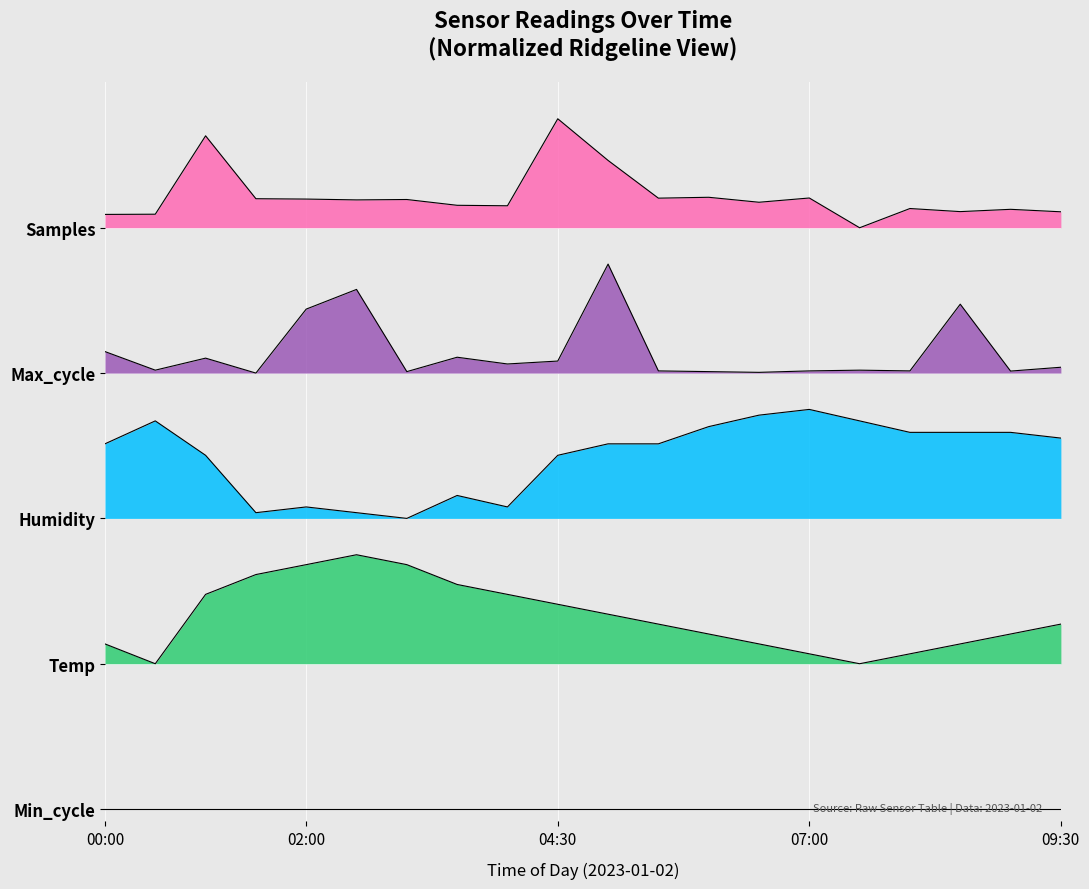

Reading left to right, list all the values displayed in this chart.

Temp: 00:00=1.4	00:30=1.2	01:00=1.8	01:30=1.9	02:00=2.0	02:30=2.1	03:00=2.0	03:30=1.9	04:00=1.8	04:30=1.7	05:00=1.6	05:30=1.5	06:00=1.4	06:30=1.4	07:00=1.3	07:30=1.2	08:00=1.3	08:30=1.4	09:00=1.4	09:30=1.5
Humidity: 00:00=3.0	00:30=3.2	01:00=2.9	01:30=2.4	02:00=2.5	02:30=2.4	03:00=2.4	03:30=2.6	04:00=2.5	04:30=2.9	05:00=3.0	05:30=3.0	06:00=3.2	06:30=3.3	07:00=3.3	07:30=3.2	08:00=3.1	08:30=3.1	09:00=3.1	09:30=3.1
Max_cycle: 00:00=3.8	00:30=3.6	01:00=3.7	01:30=3.6	02:00=4.1	02:30=4.3	03:00=3.6	03:30=3.7	04:00=3.7	04:30=3.7	05:00=4.5	05:30=3.6	06:00=3.6	06:30=3.6	07:00=3.6	07:30=3.6	08:00=3.6	08:30=4.2	09:00=3.6	09:30=3.6
Samples: 00:00=4.9	00:30=4.9	01:00=5.6	01:30=5.0	02:00=5.0	02:30=5.0	03:00=5.0	03:30=5.0	04:00=5.0	04:30=5.7	05:00=5.4	05:30=5.0	06:00=5.1	06:30=5.0	07:00=5.0	07:30=4.8	08:00=5.0	08:30=4.9	09:00=5.0	09:30=4.9